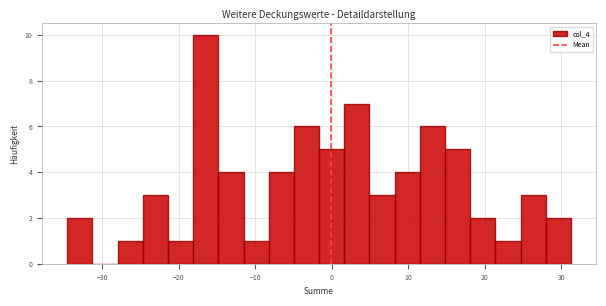

Around what value on the x-axis is the tallest bar? Give the approximate position of its centre, as read against the axis.

-16